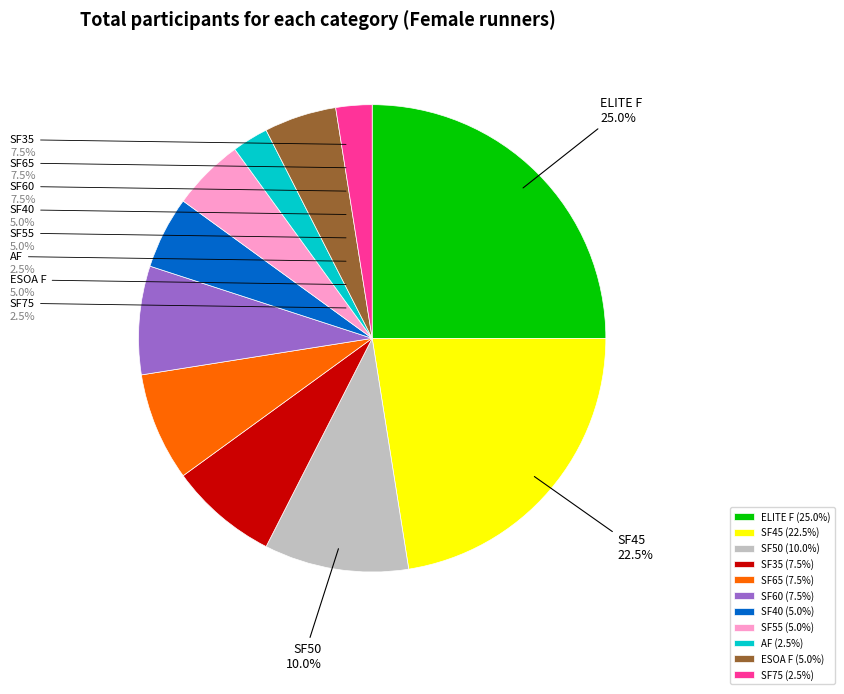

How many slices are in this pie chart?

11